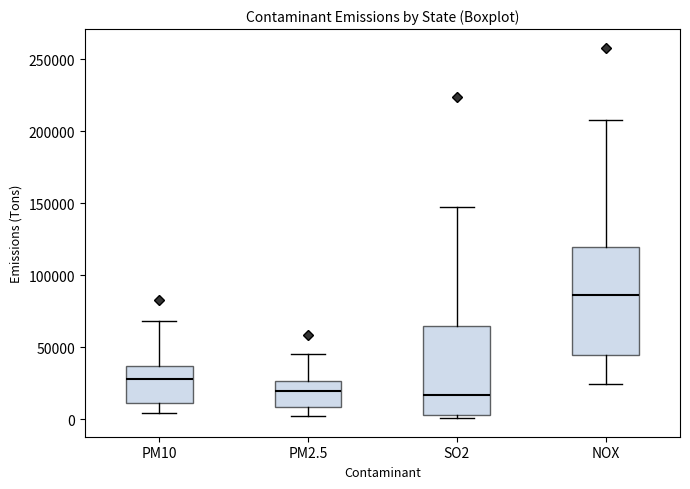

Comparing the boxes themselves (not the whiskers), which one is the tallest?

NOX